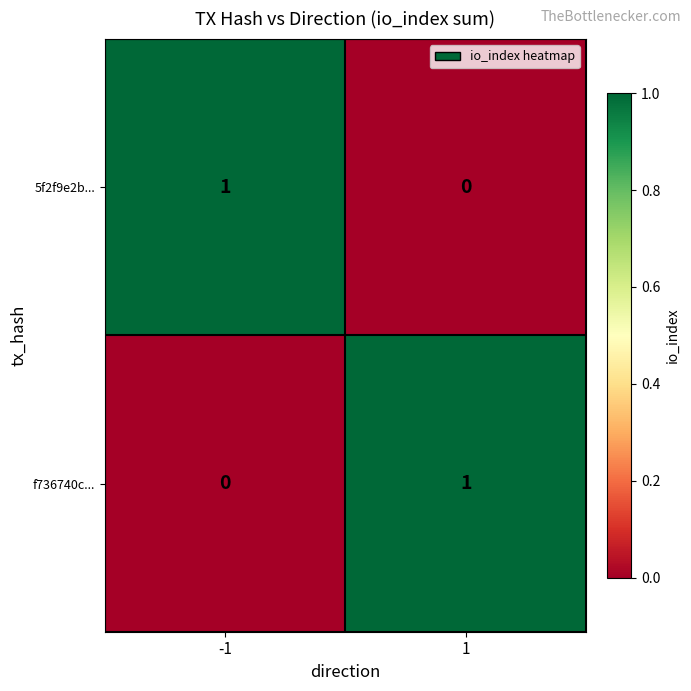

The value of f736740c... at -1 is 0. True or false?

True